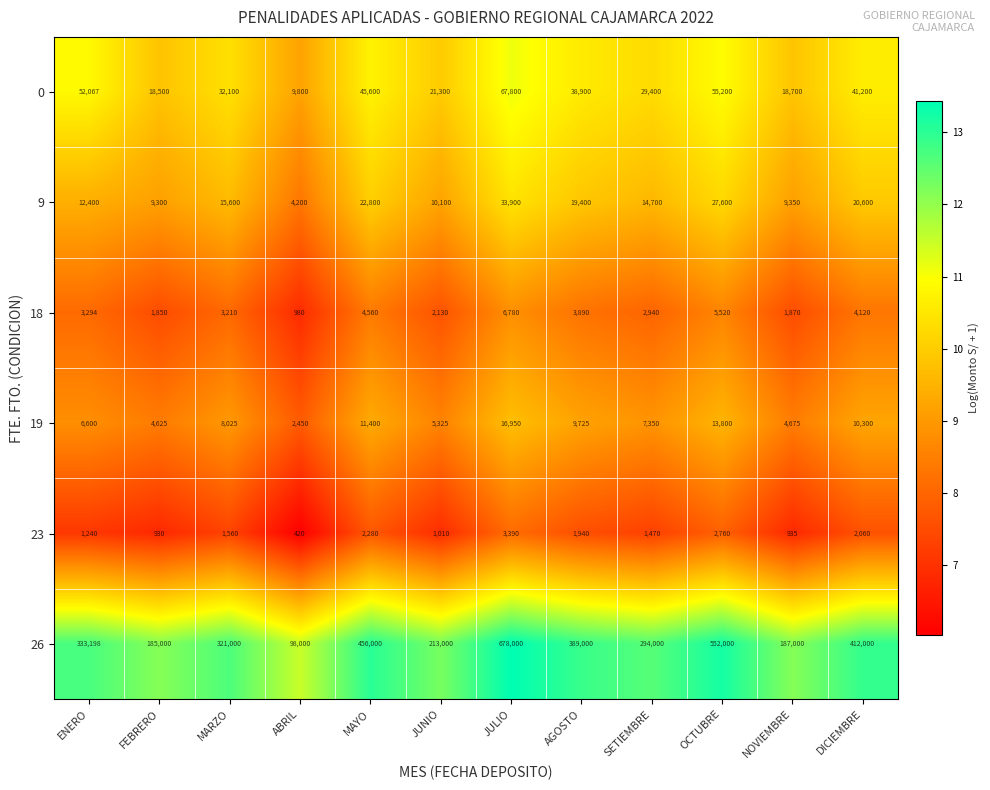

Between MARZO and SETIEMBRE, which series saw the biggest shift?

26